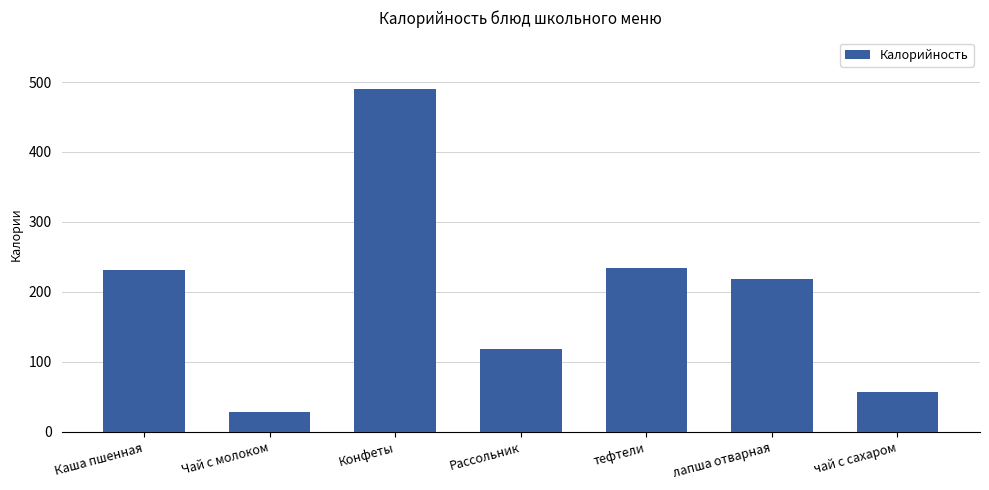

What is the change in value from тефтели to лапша отварная?

-16.4